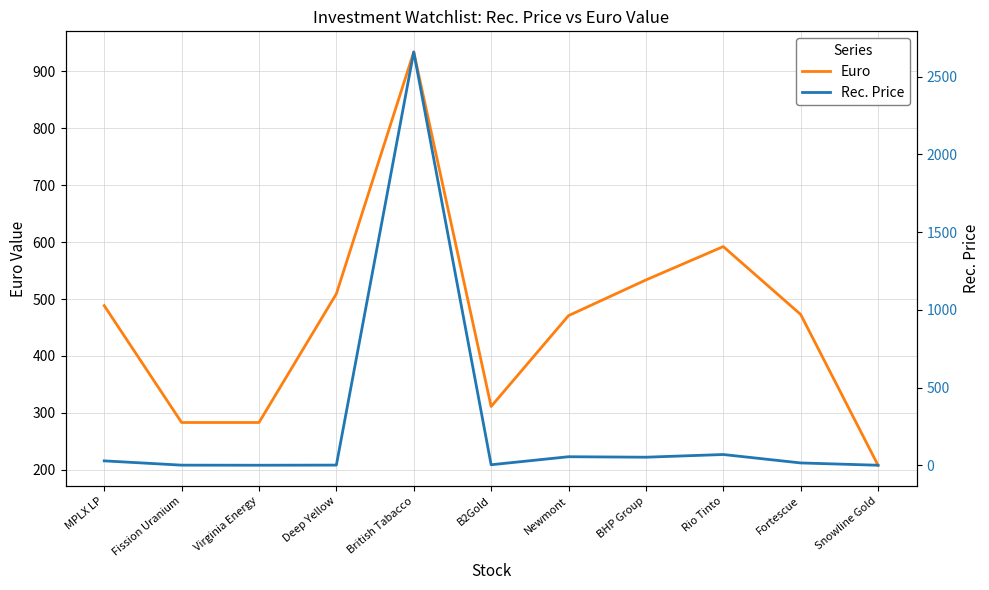

How many values in the Euro series exceed 472?

6